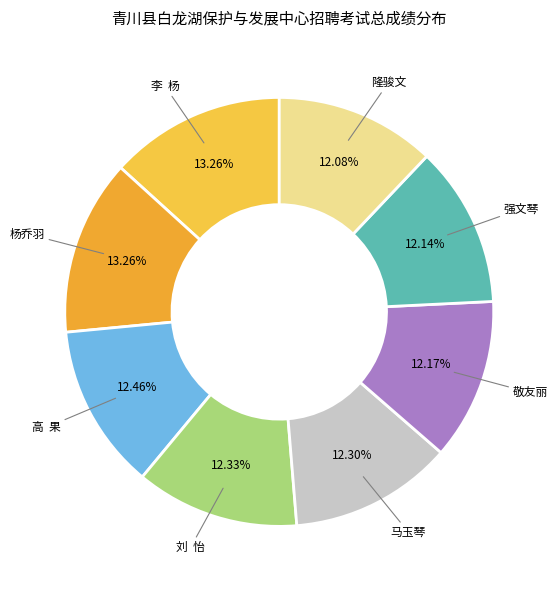

How many slices are in this pie chart?

8